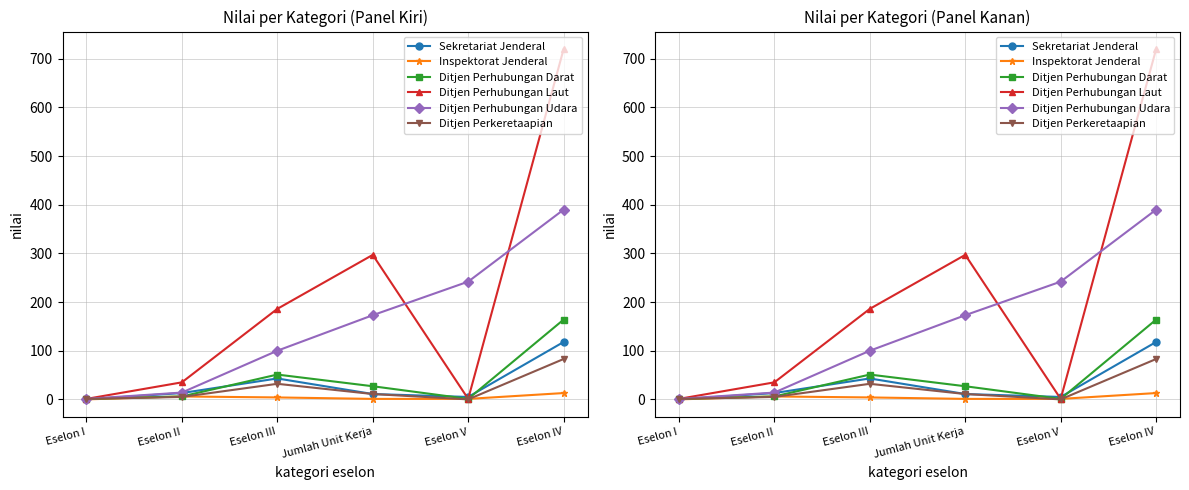

How many times do Inspektorat Jenderal and Ditjen Perkeretaapian cross each other?

4